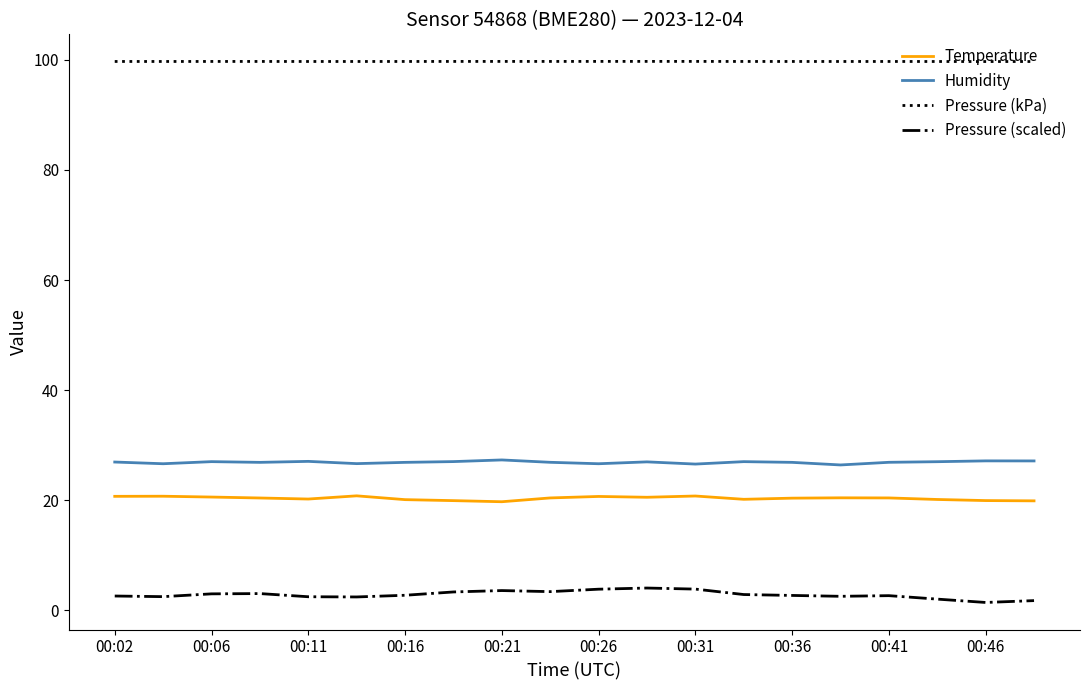

Rank the series by their maximum value, from lowest to highest.

Pressure (scaled), Temperature, Humidity, Pressure (kPa)